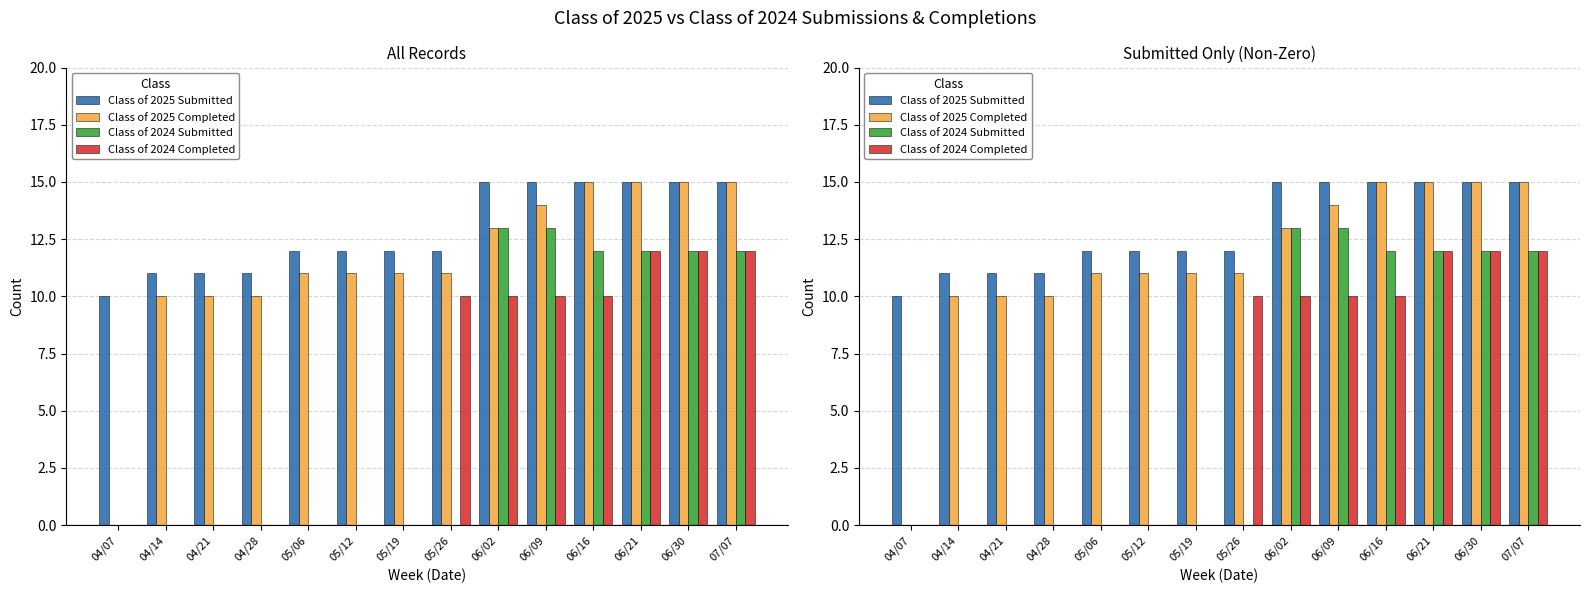

At which label is Class of 2025 Submitted closest to 12?

05/06